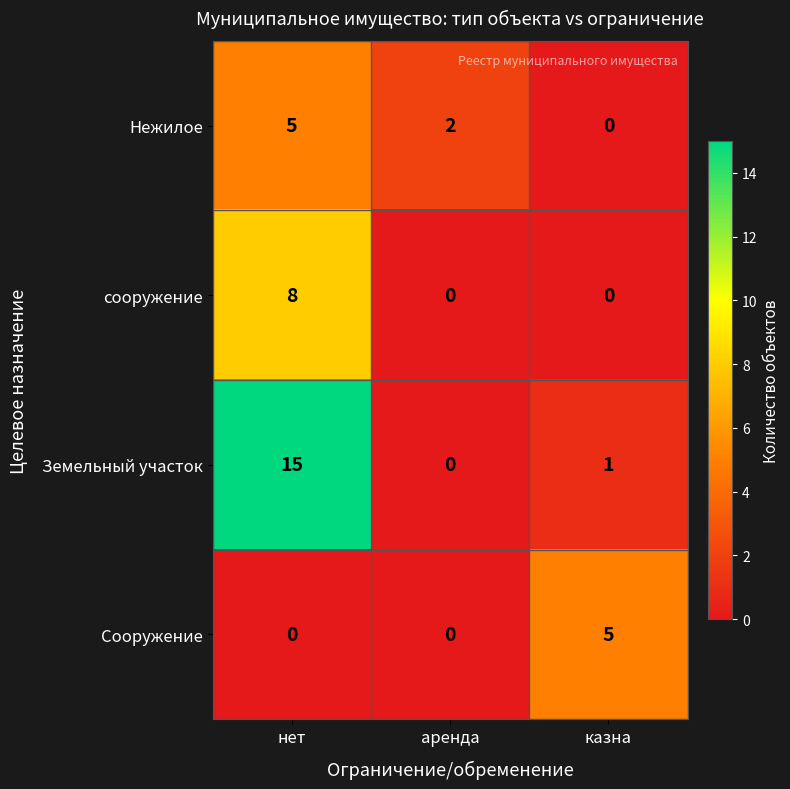

Which series has the largest total across all categories?

Земельный участок